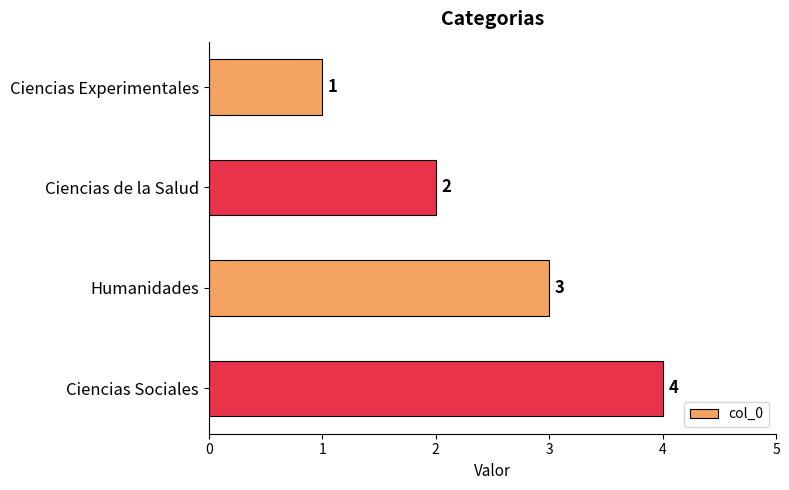

Count the values in the range 2 to 4.

3